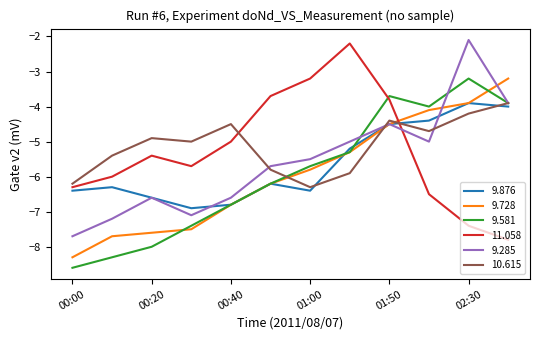

What is the minimum value shown in the chart?

-8.6